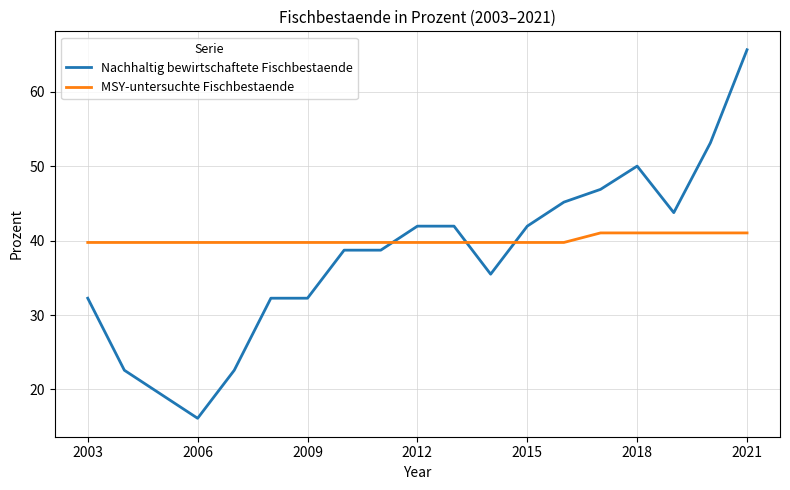

Count the number of data series in this chart.

2